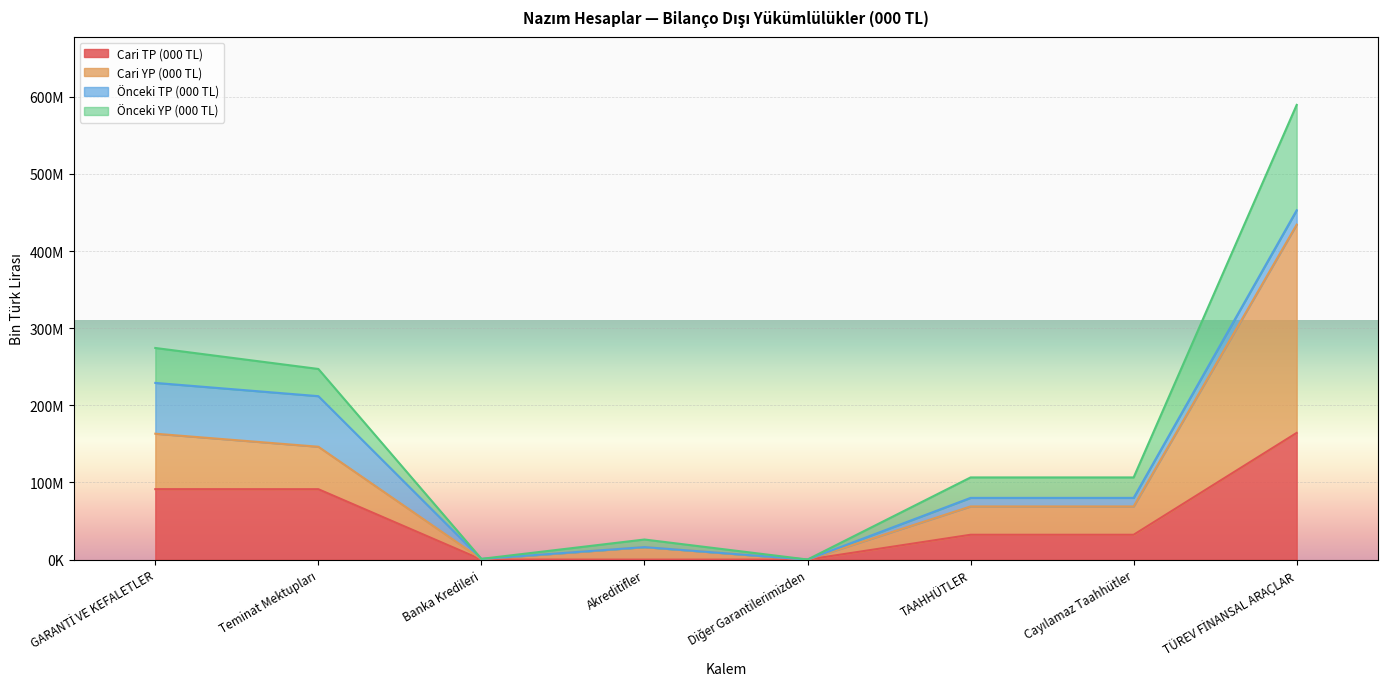

Which category has the highest value across all series?

TÜREV FİNANSAL ARAÇLAR